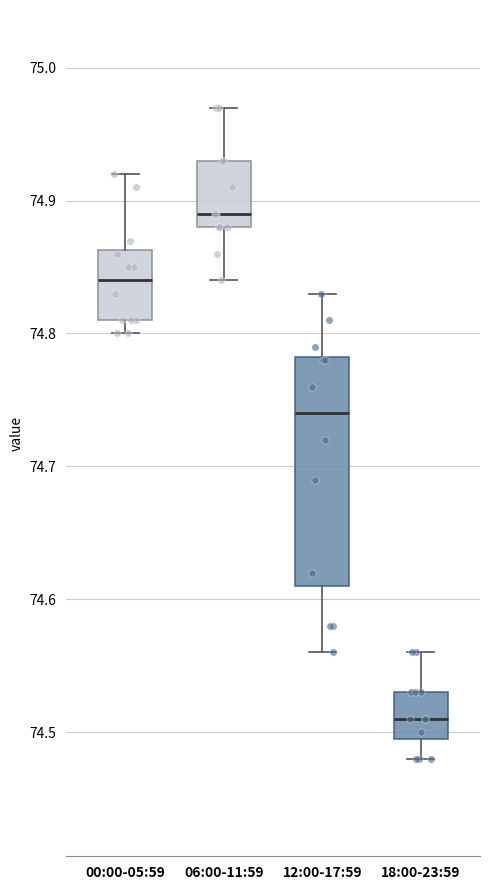

Where does the median line of the box for 06:00-11:59 sit on the y-axis? The values are not printed on the chart, so give them approximately, as read against the axis.

74.89